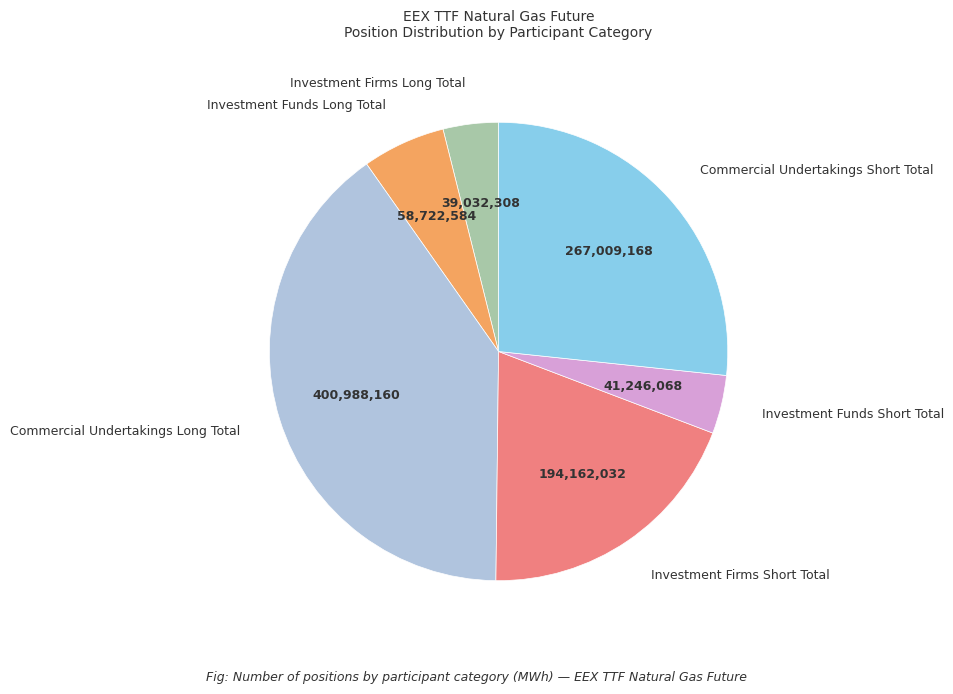

How many segments does this pie chart have?

6